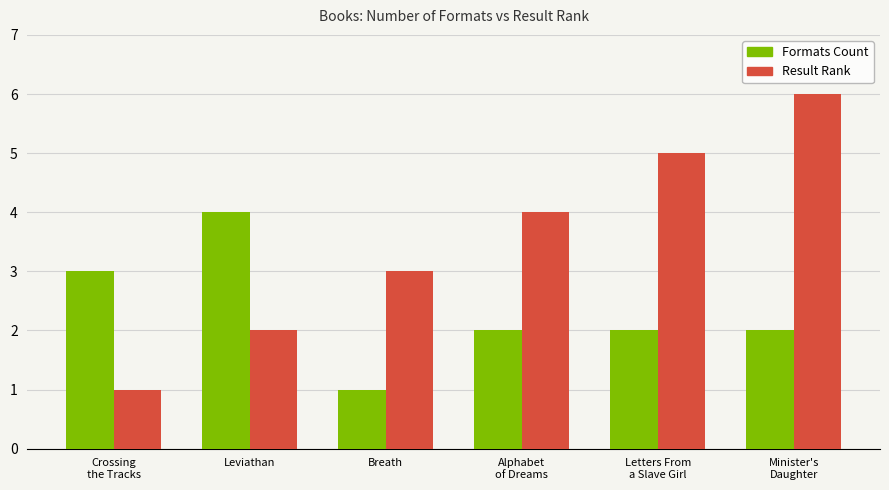

At Crossing
the Tracks, list the series in order from largest to smallest.

Formats Count, Result Rank